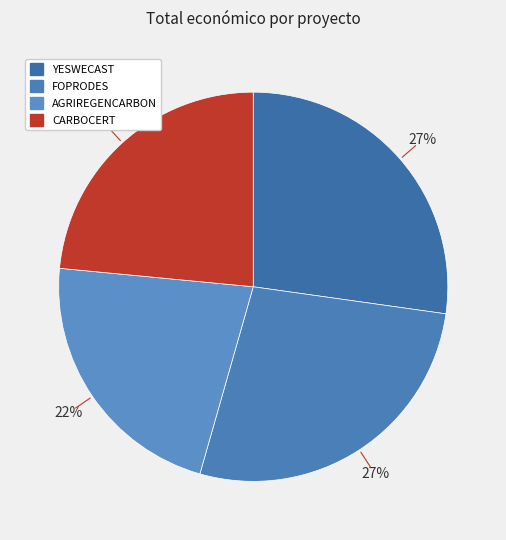

How many segments does this pie chart have?

4